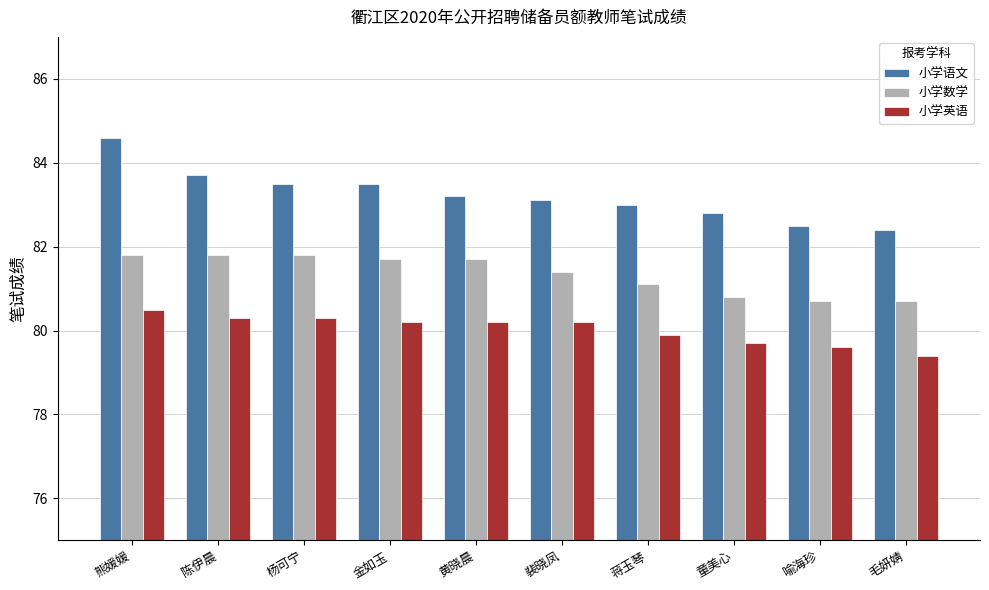

How many bars are there in total?

30